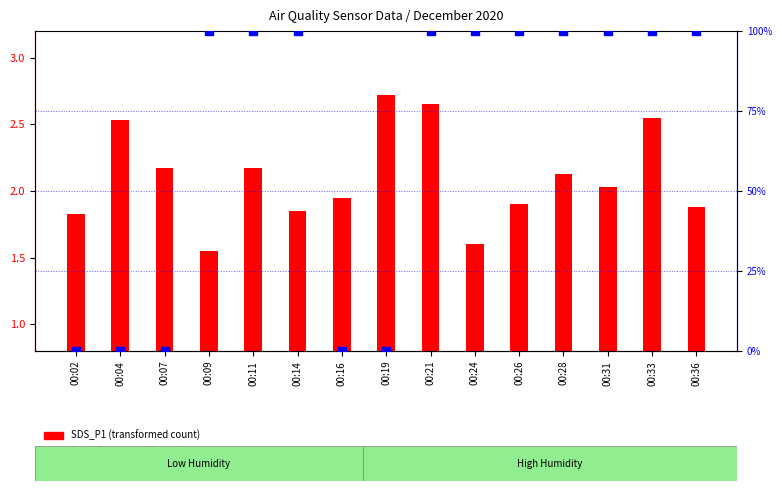

At which category is the sum across all series the highest?

00:21